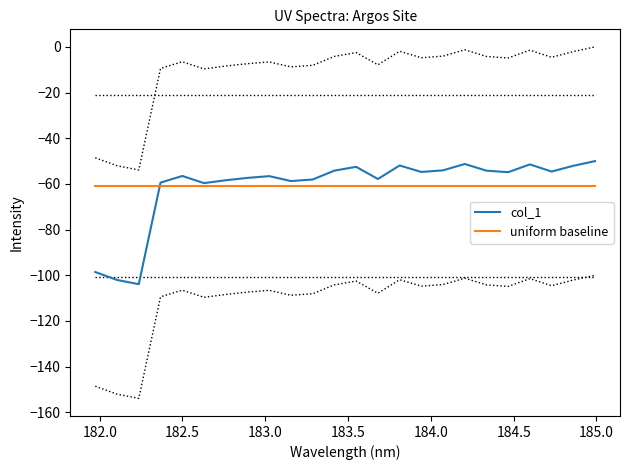

What is the maximum value for uniform baseline?

-61.0